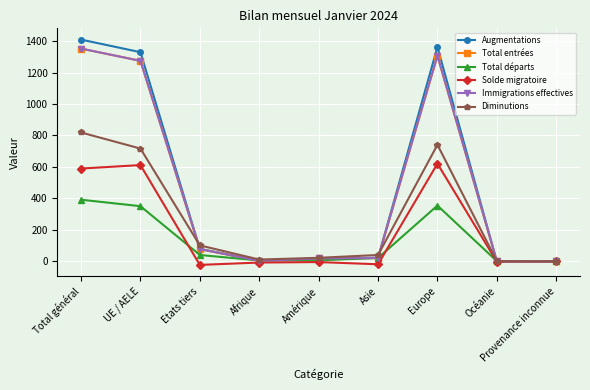

What is the label of the 1st point from the right?

Provenance inconnue